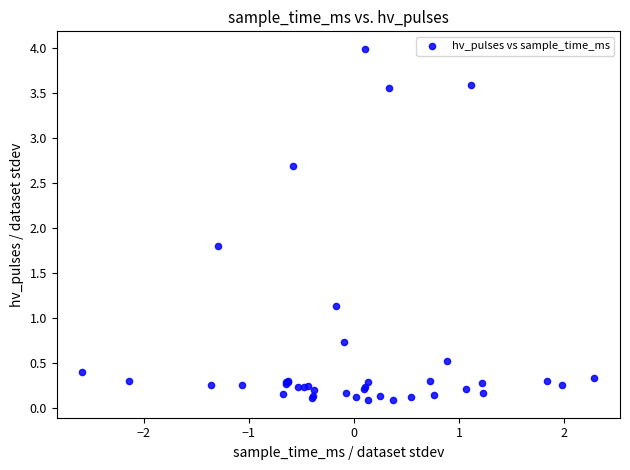

What Y value in the scatter plot is closest to 2?

1.8